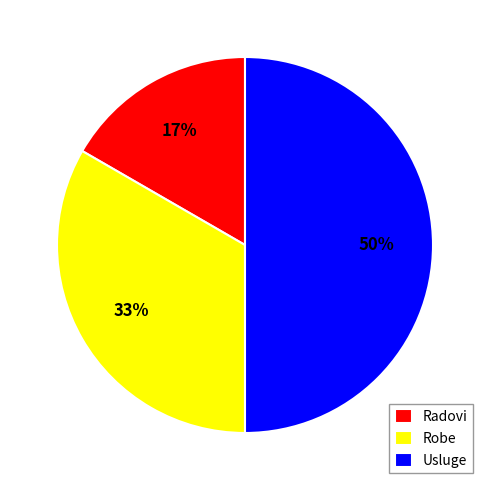

To the nearest percent, what percentage of the pie is Usluge?

50%